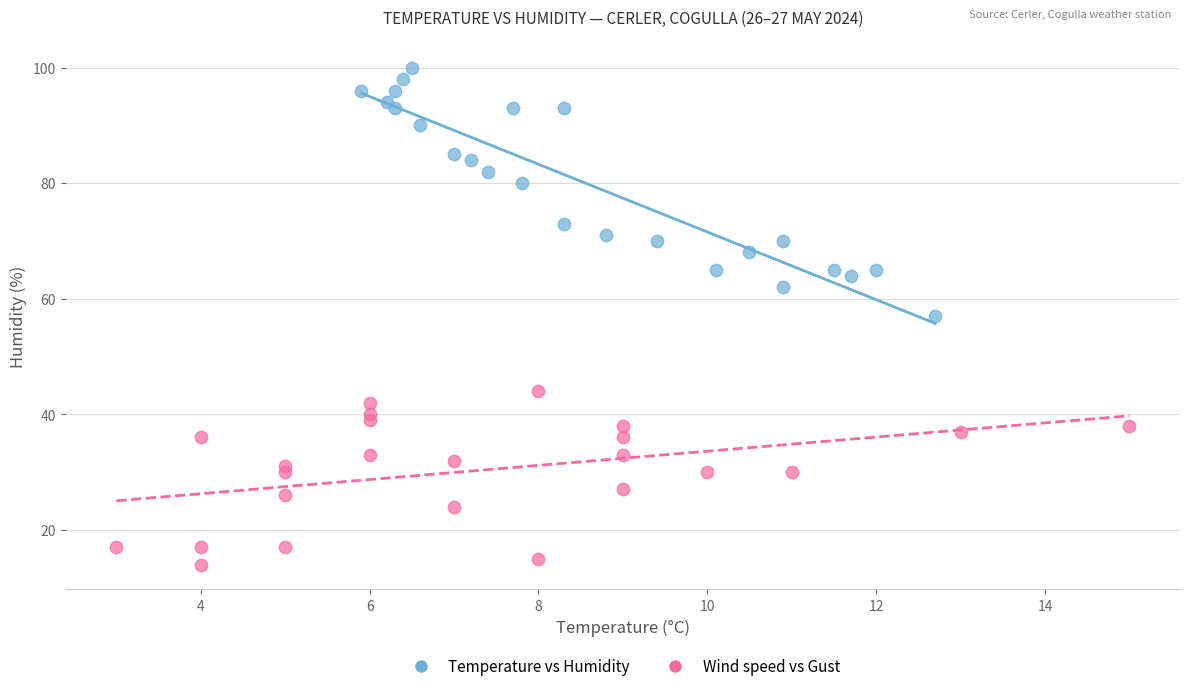

Which series reaches the maximum Y coordinate?

Temperature vs Humidity